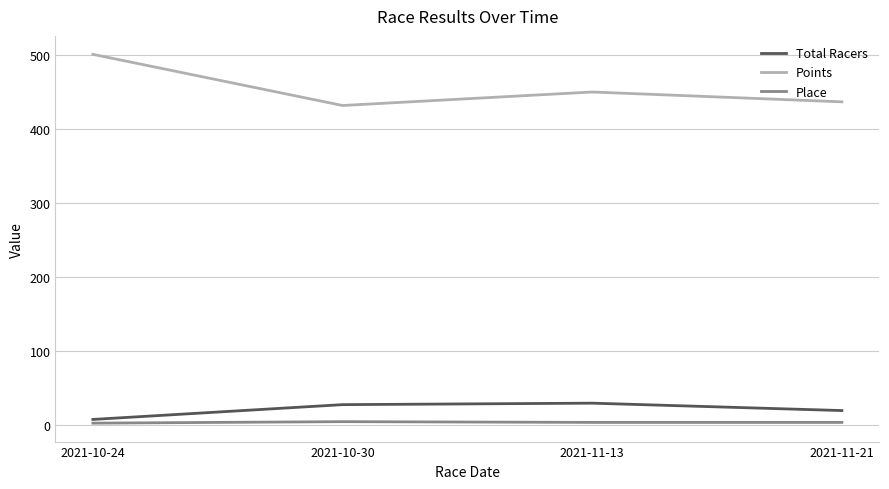

Which series has the largest total across all categories?

Points